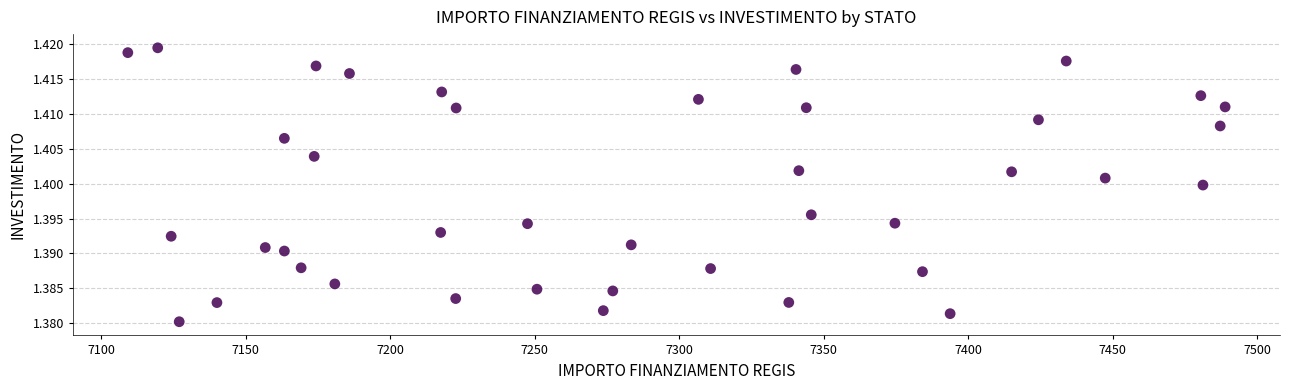

What is the range of X values (max minus min)?

379.7